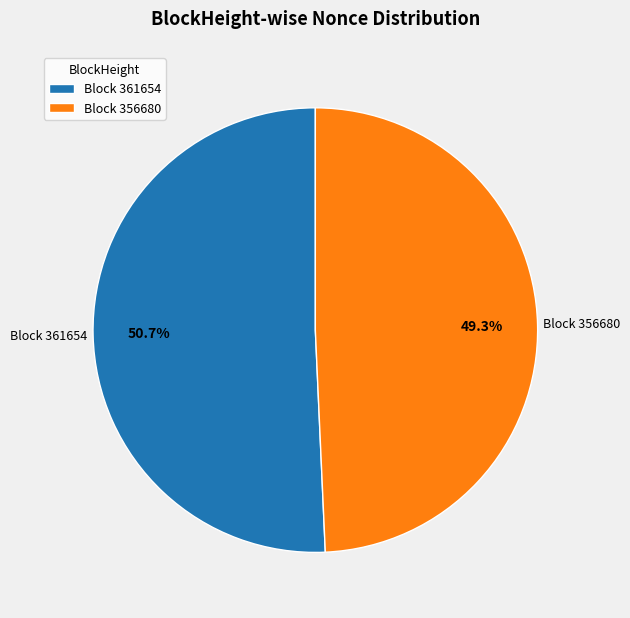

Between Block 361654 and Block 356680, which is larger?

Block 361654